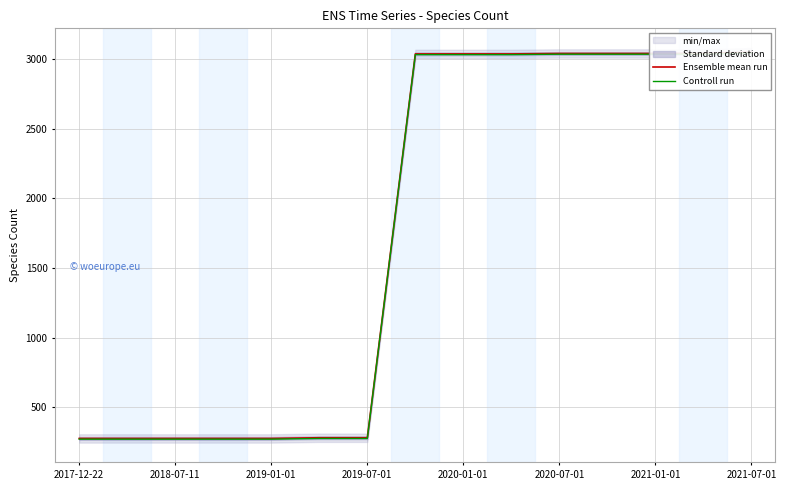

The value of Controll run at 11 is 3035. True or false?

True